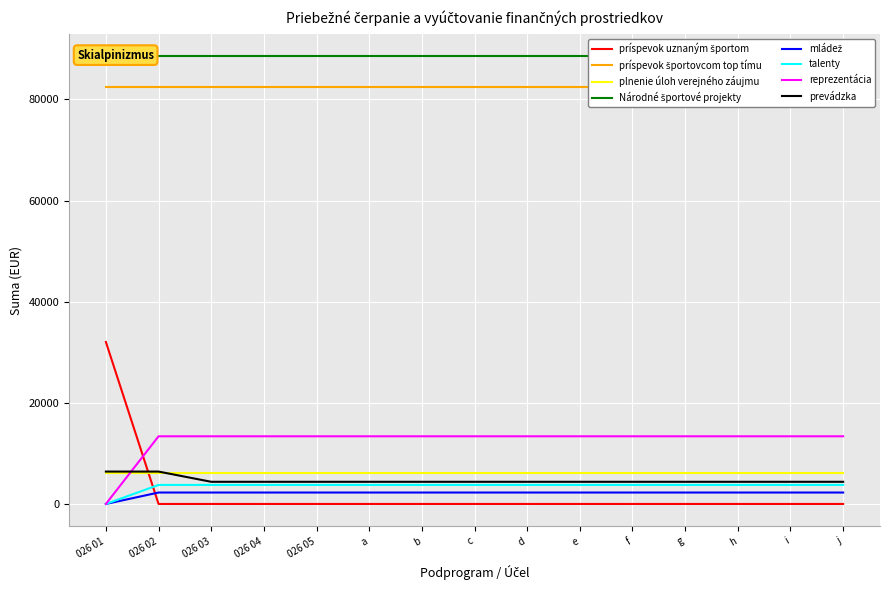

What is the greatest value displayed?

32026.0